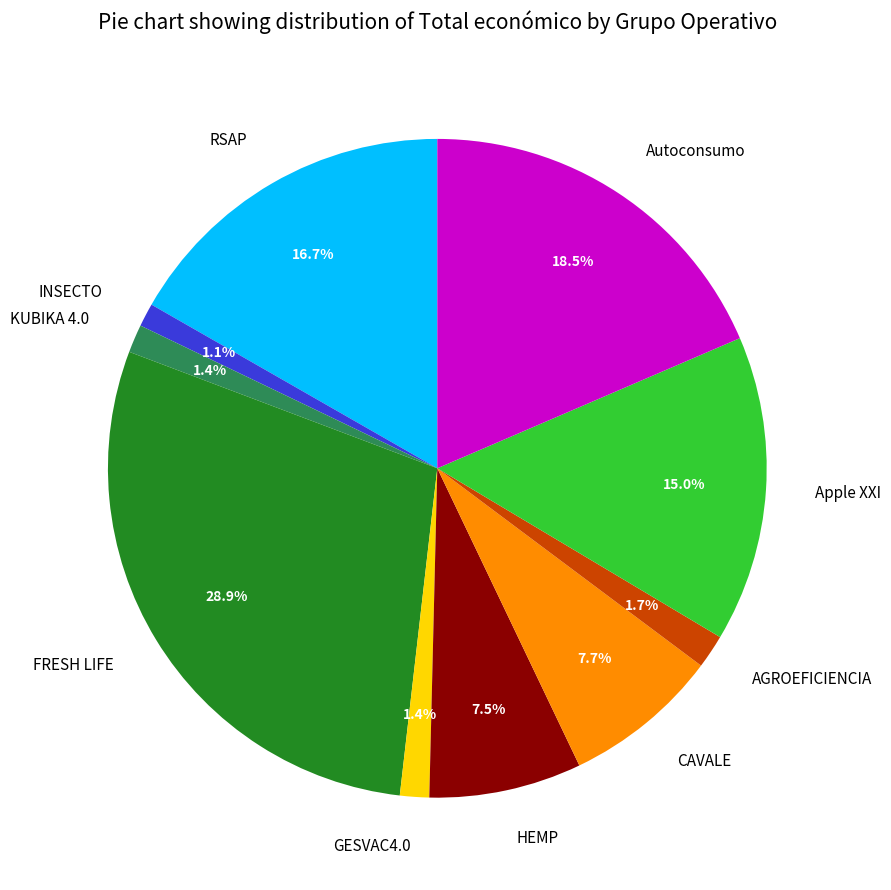

Which slice is the largest?

FRESH LIFE